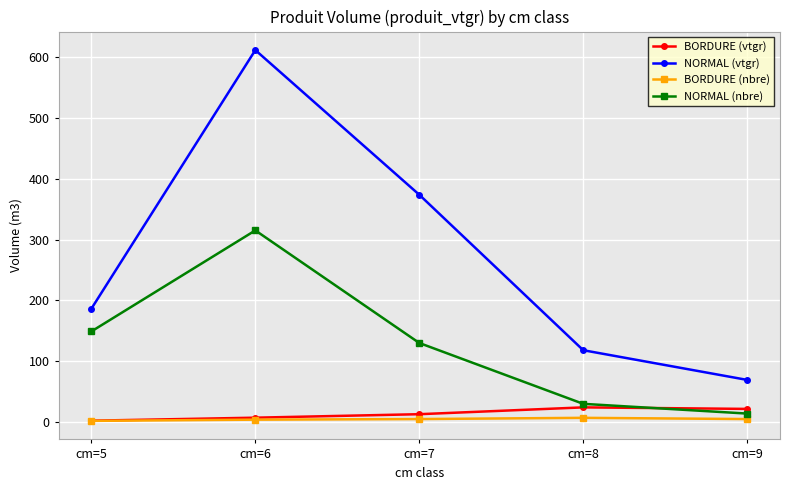

Which series has the largest total across all categories?

NORMAL (vtgr)